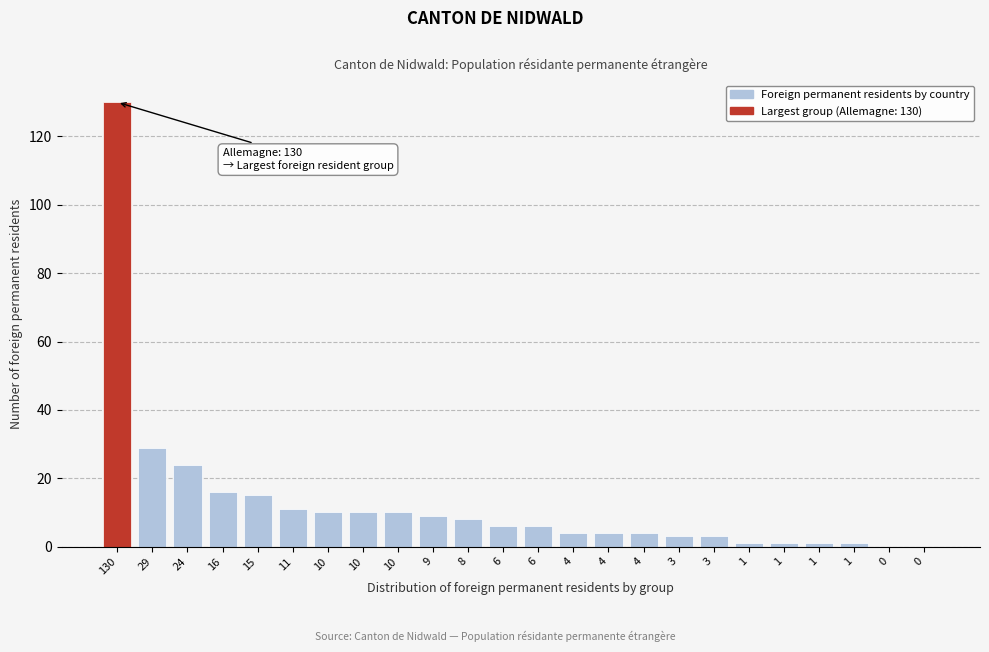

How many distinct data groups are displayed?

1